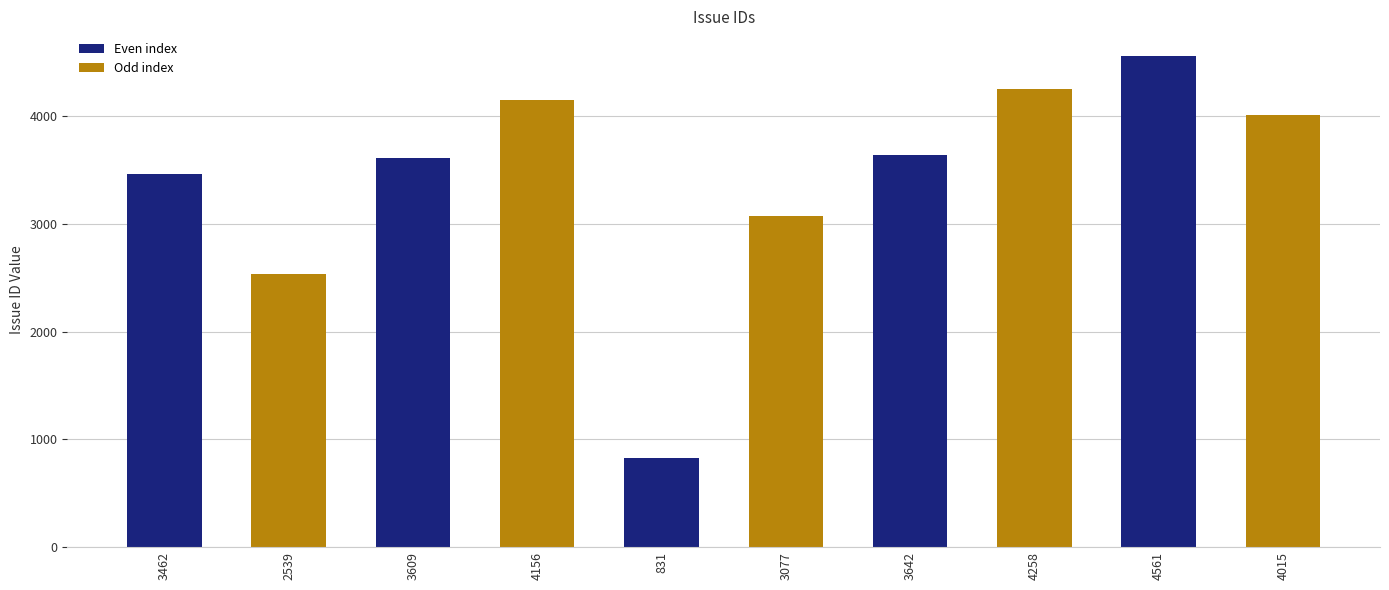

Approximately how many times larger is the value at 831 compared to 3642?

0.2